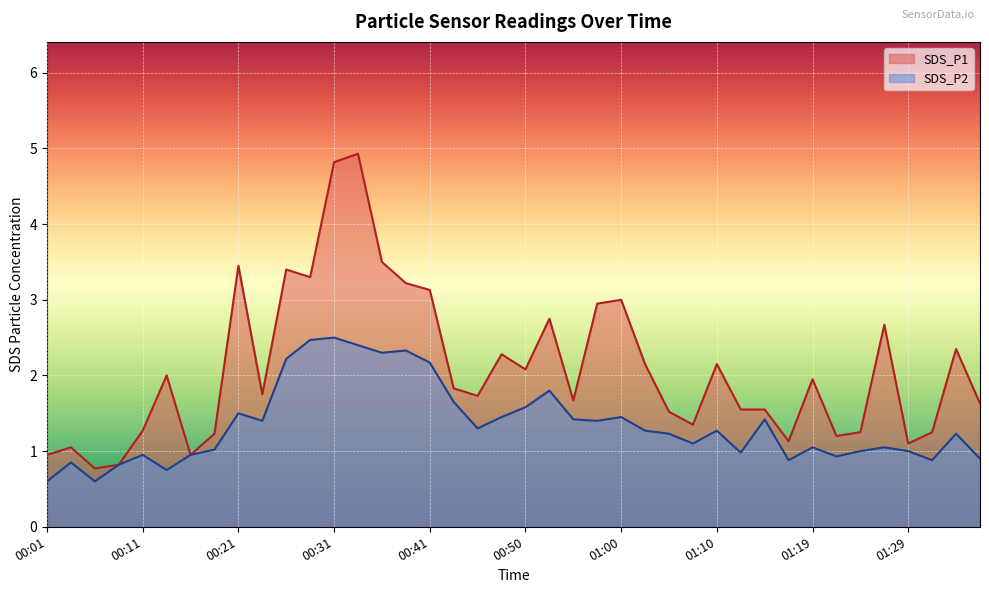

Is it true that SDS_P1 equals 3.5 at 00:36?

True